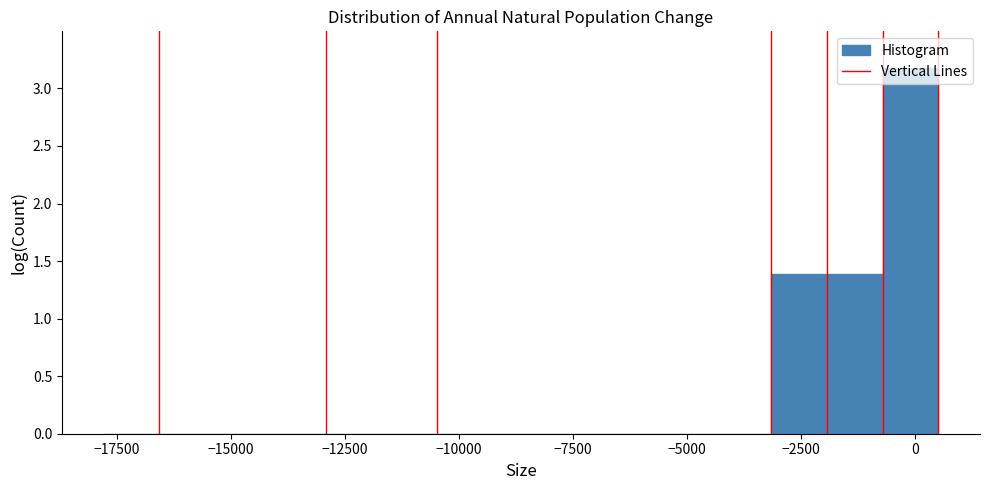

Around what value on the x-axis is the tallest bar? Give the approximate position of its centre, as read against the axis.

0